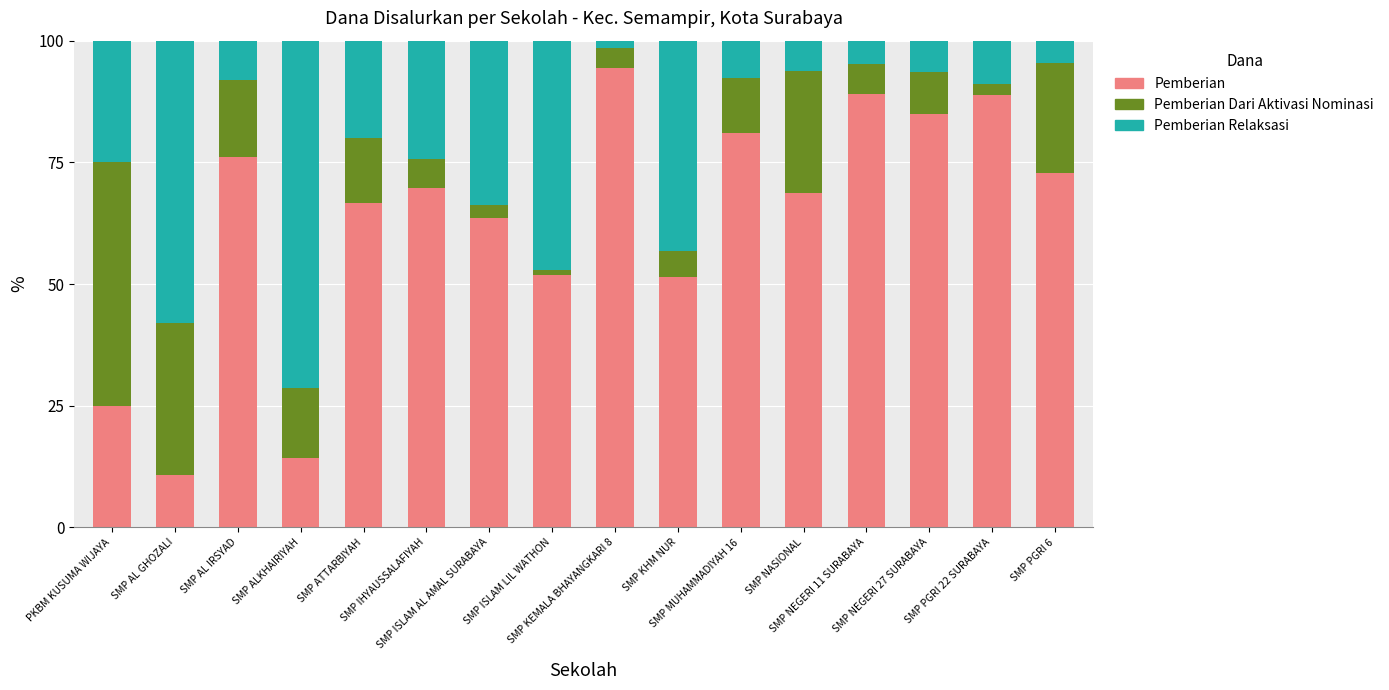

What is the difference between the second highest and second lowest values in the Pemberian series?

74.8